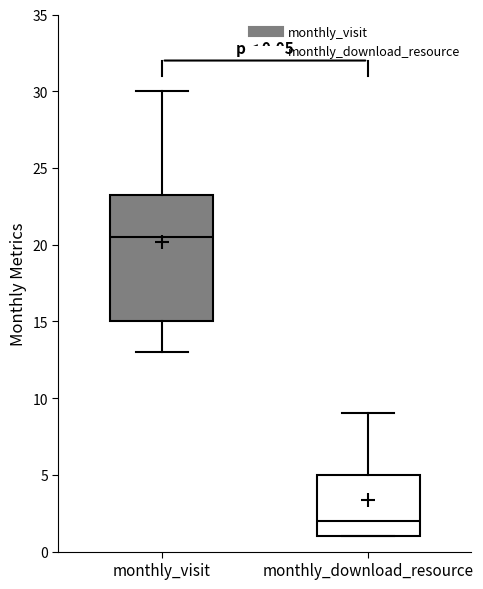

Which box is the tallest, from its lower edge to its upper edge?

monthly_visit